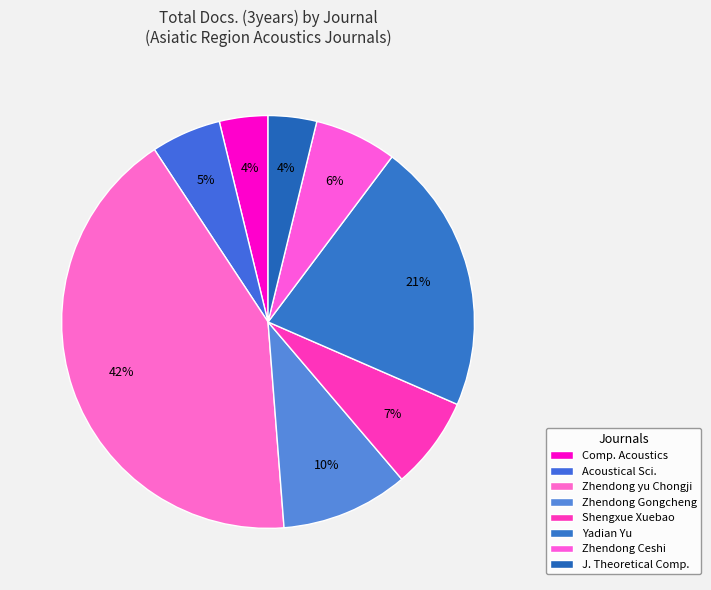

Count the number of slices in the pie.

8